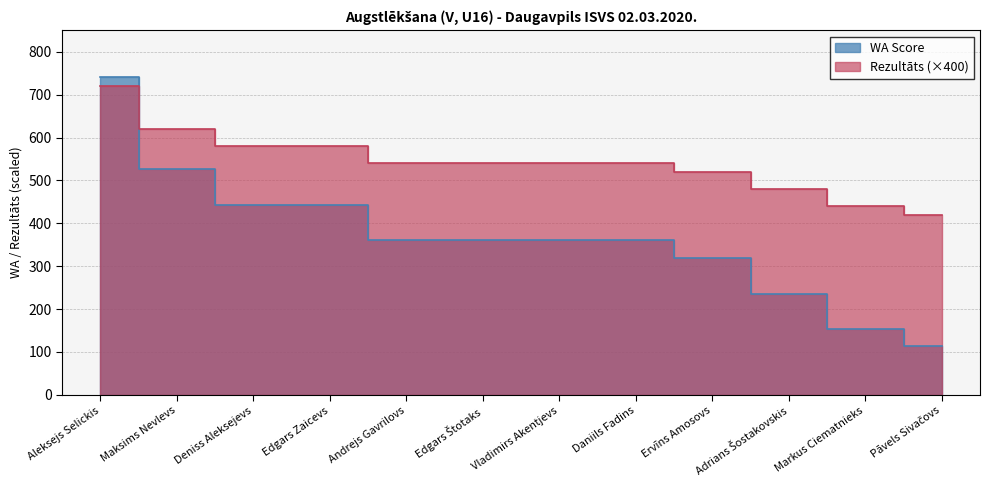

Reading left to right, list all the values displayed in this chart.

Rezultāts: 720.0	620.0	580.0	580.0	540.0	540.0	540.0	540.0	520.0	480.0	440.0	420.0
WA: 741.0	527.0	443.0	443.0	360.0	360.0	360.0	360.0	318.0	235.0	154.0	113.0